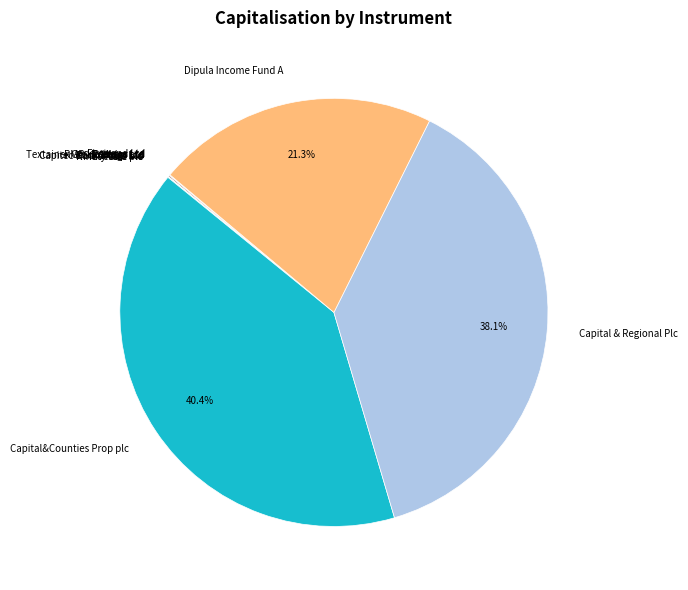

To the nearest percent, what is the average slice percentage?

8%